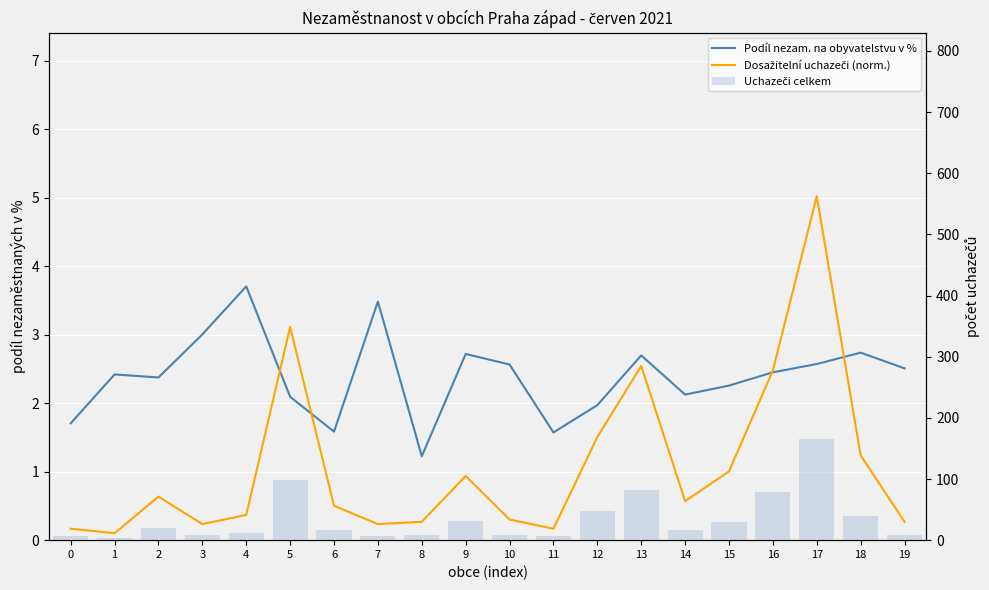

What is the sum of all Podíl nezam. na obyvatelstvu v % values?

47.8